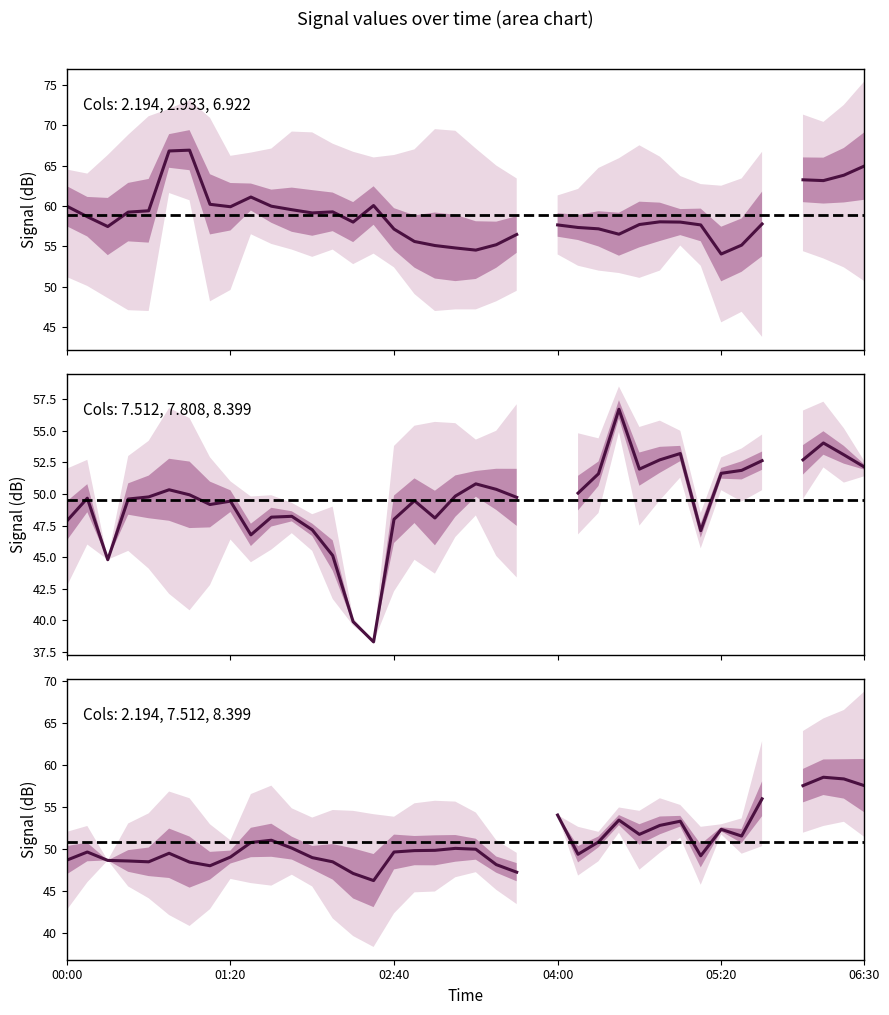

What is the total value across all series at 38?

175.2